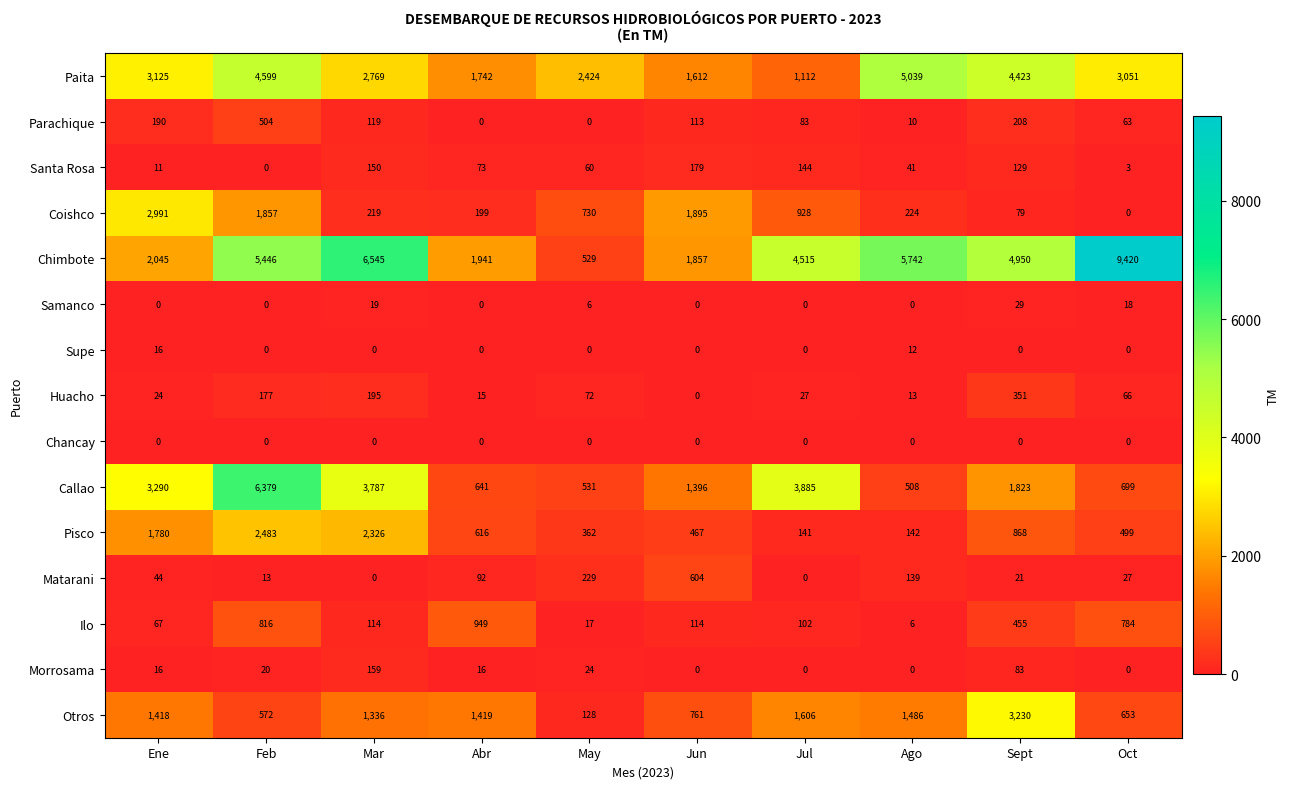

Which category has the highest value in the Parachique series?

Feb